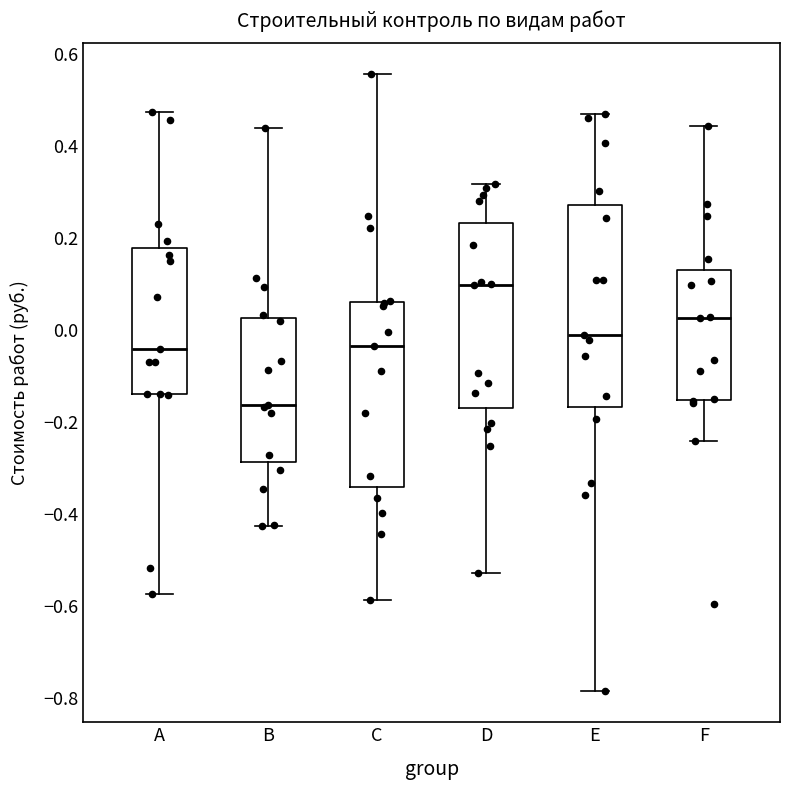

Which box has the lowest median line?

B